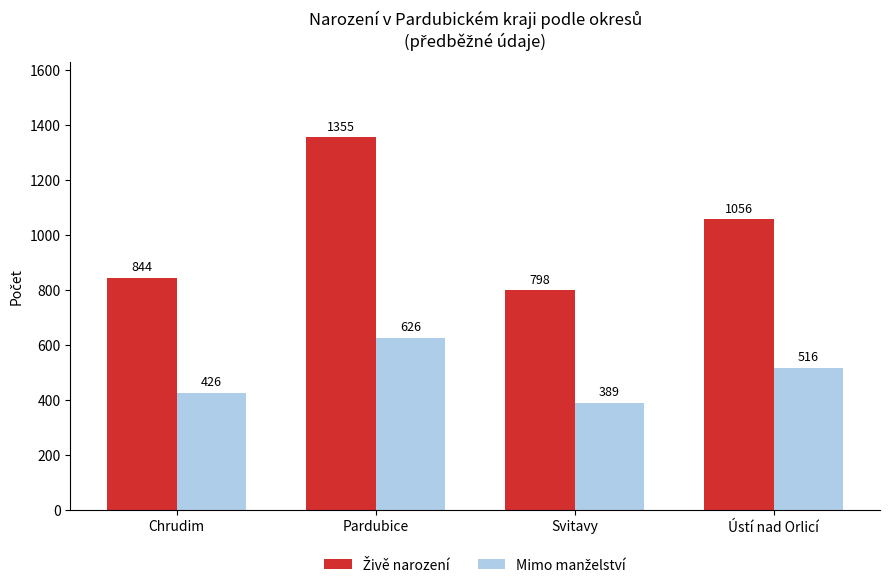

How many bars are there in total?

8